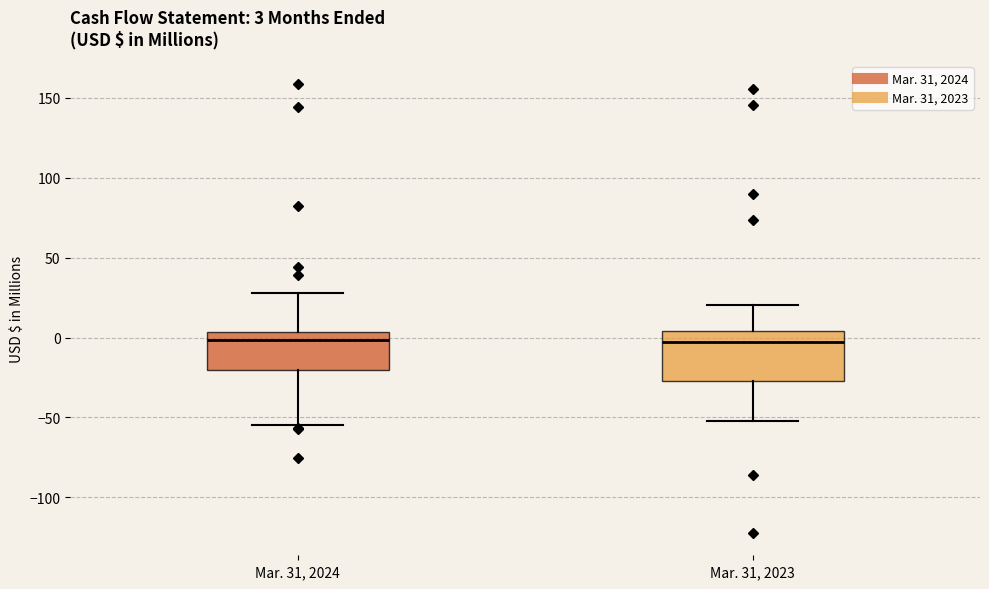

Which box is the tallest, from its lower edge to its upper edge?

Mar. 31, 2023